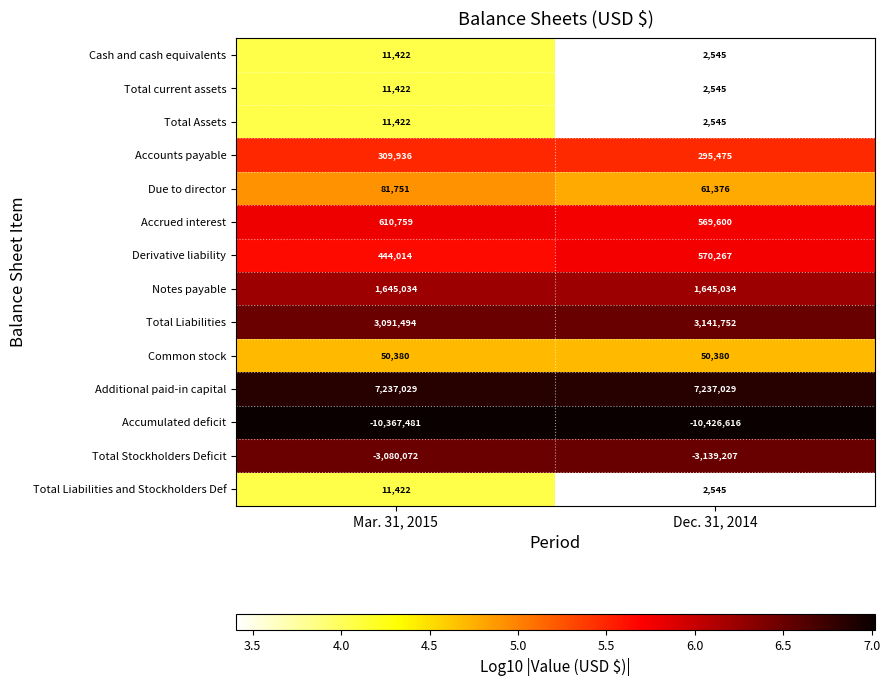

What is the difference between the maximum and minimum values in the Total Liabilities and Stockholders Def series?

8877